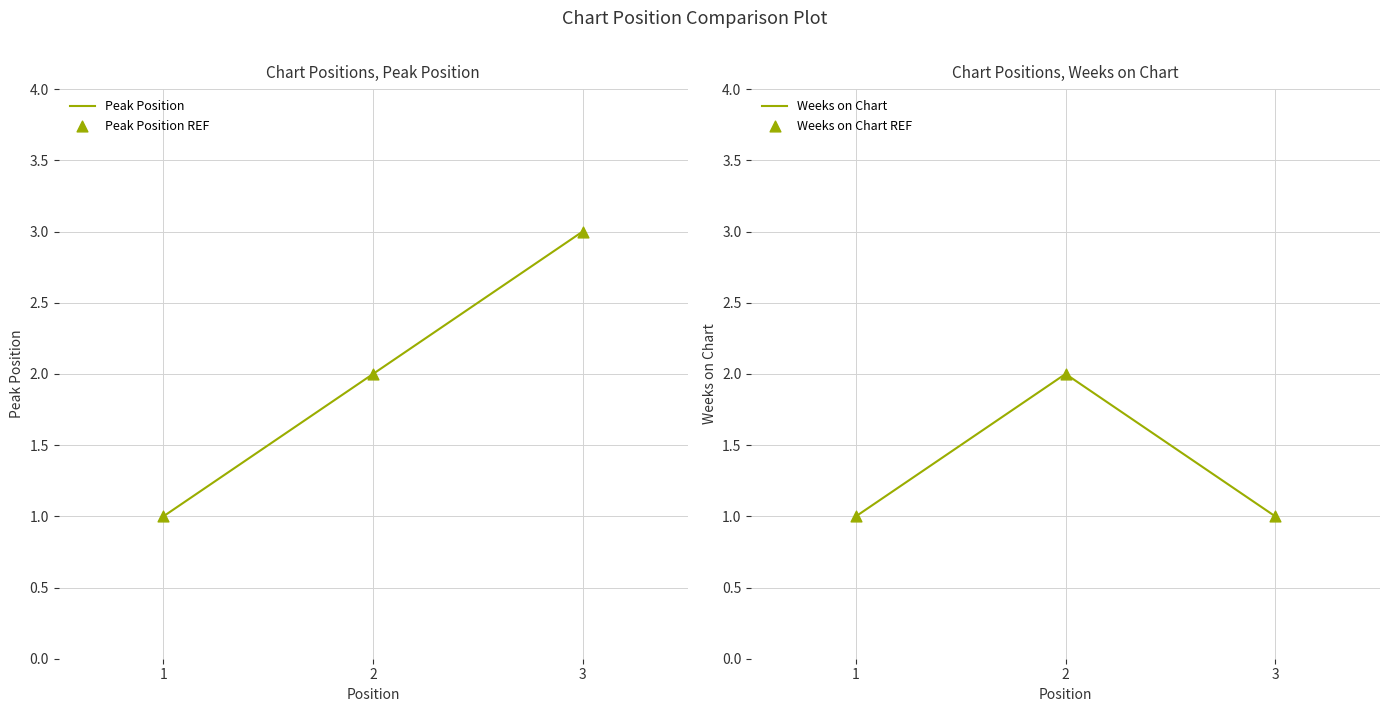

At how many categories does at least one series exceed 2?

1